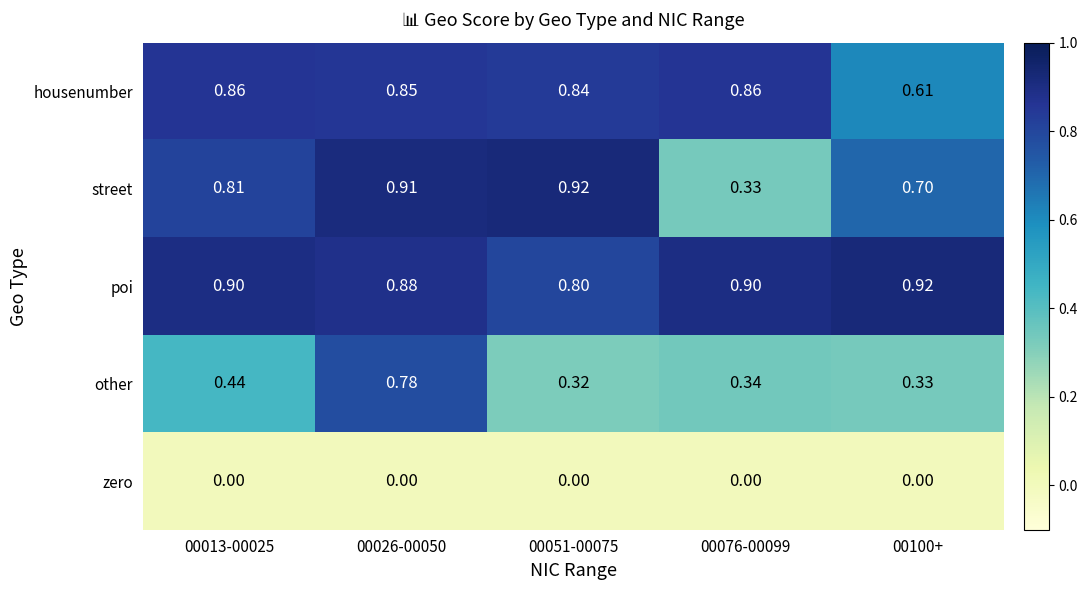

What is the total value across all series at 00076-00099?

2.4